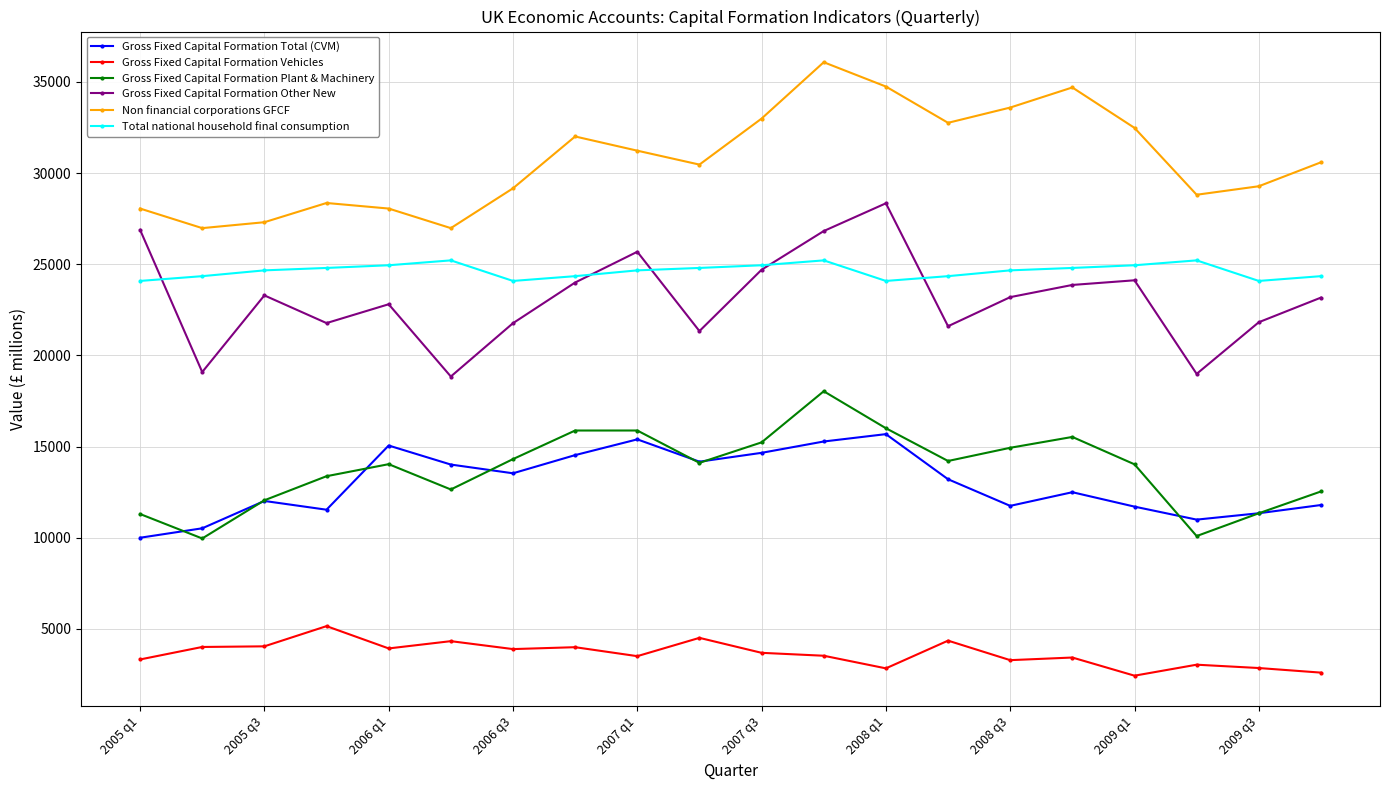

What is the smallest value displayed?

2428